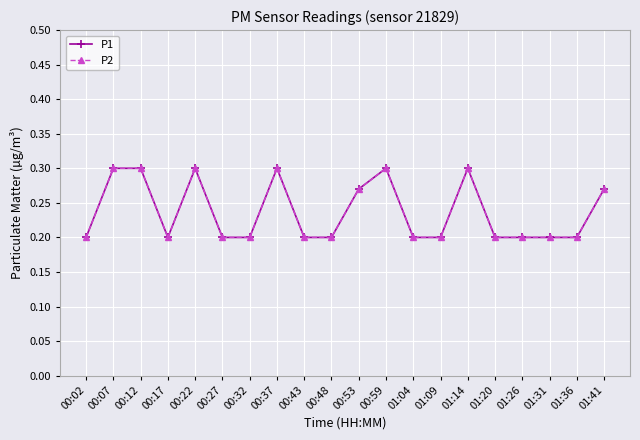

What position from the left is 00:43?

9